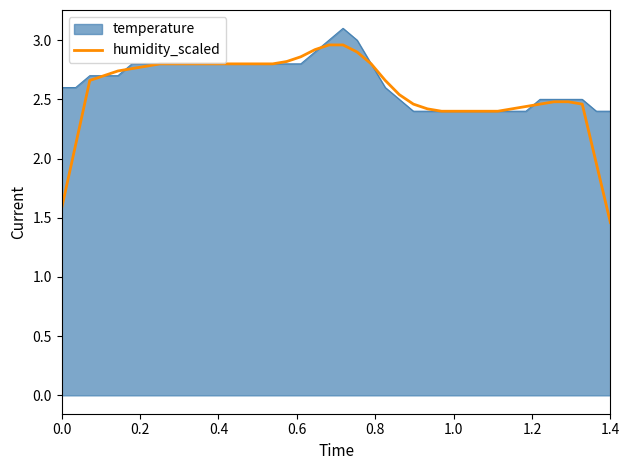

Which series has the largest range (max minus min)?

humidity_scaled